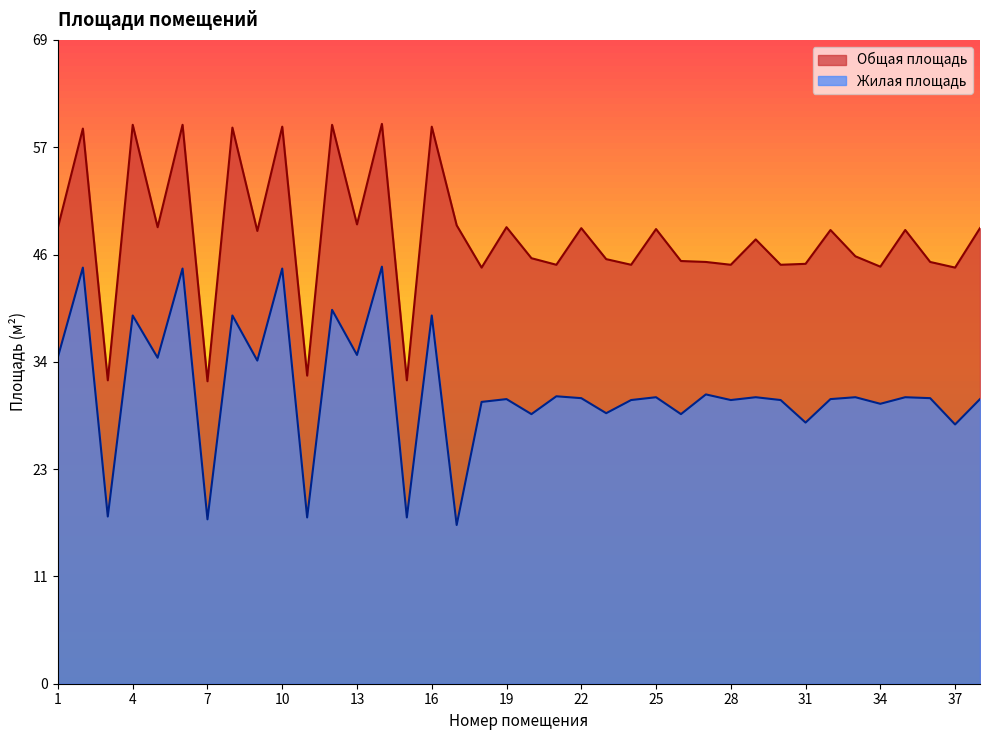

What is the sum of all Жилая площадь values?

1188.1